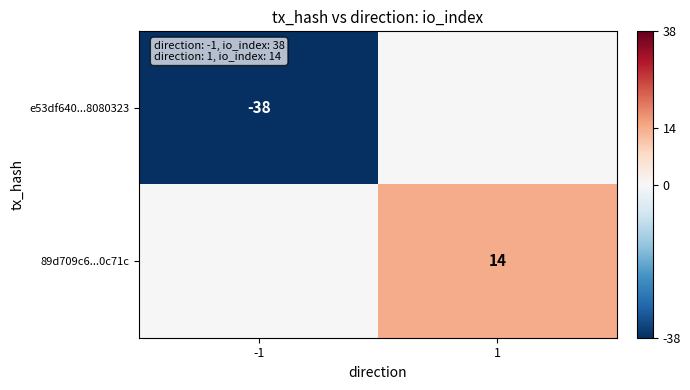

The 89d709c6...0c71c series shows 14 at 1. True or false?

True